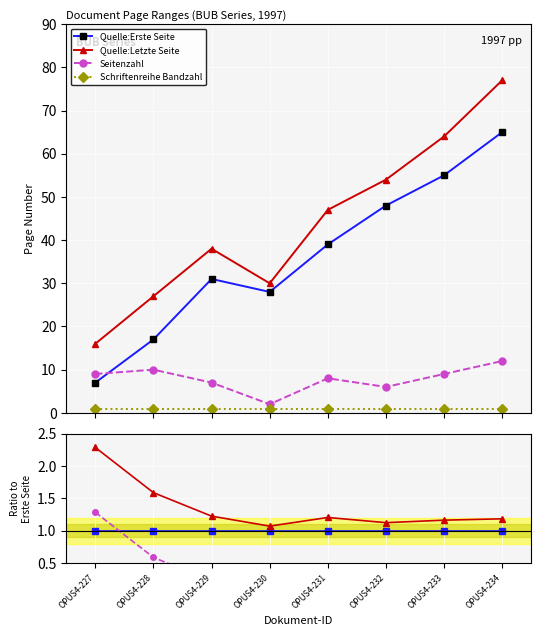

True or false: Schriftenreihe Bandzahl has a value of 0.0 at OPUS4-232.

False